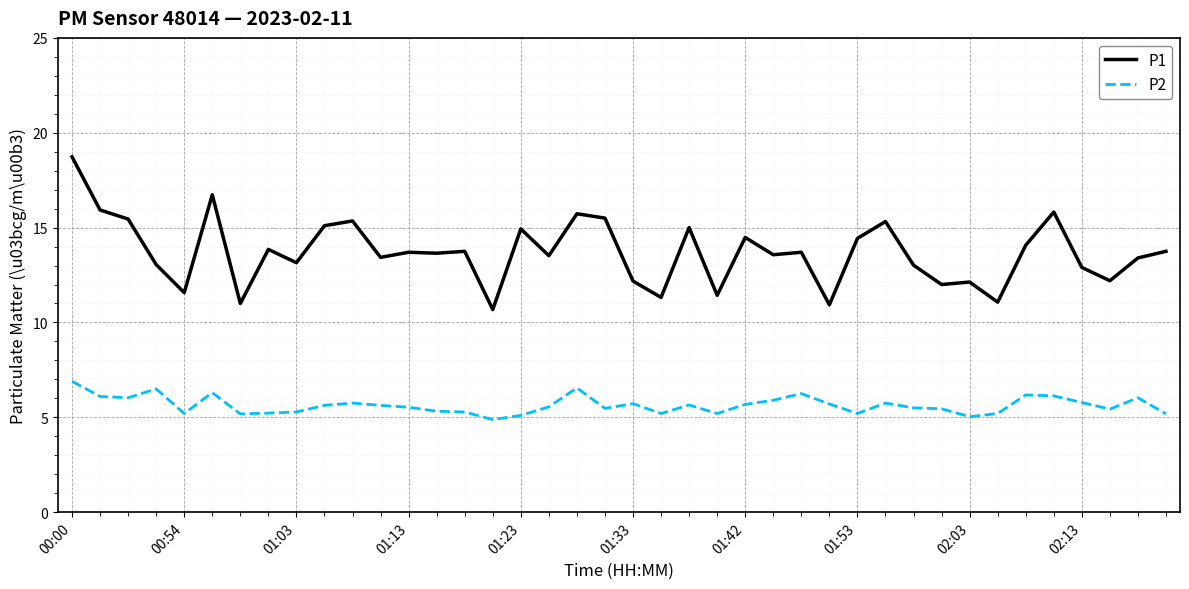

In P2, how many points are lower than both neighbors (excluding endpoints)?

10